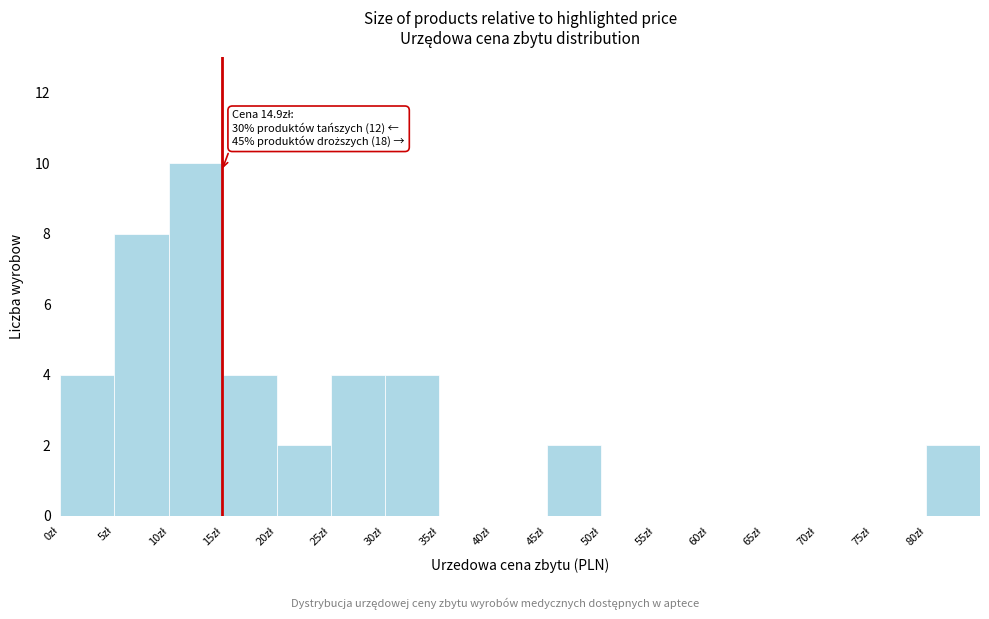

Over which range of the x-axis is the bar tallest?

10 to 15